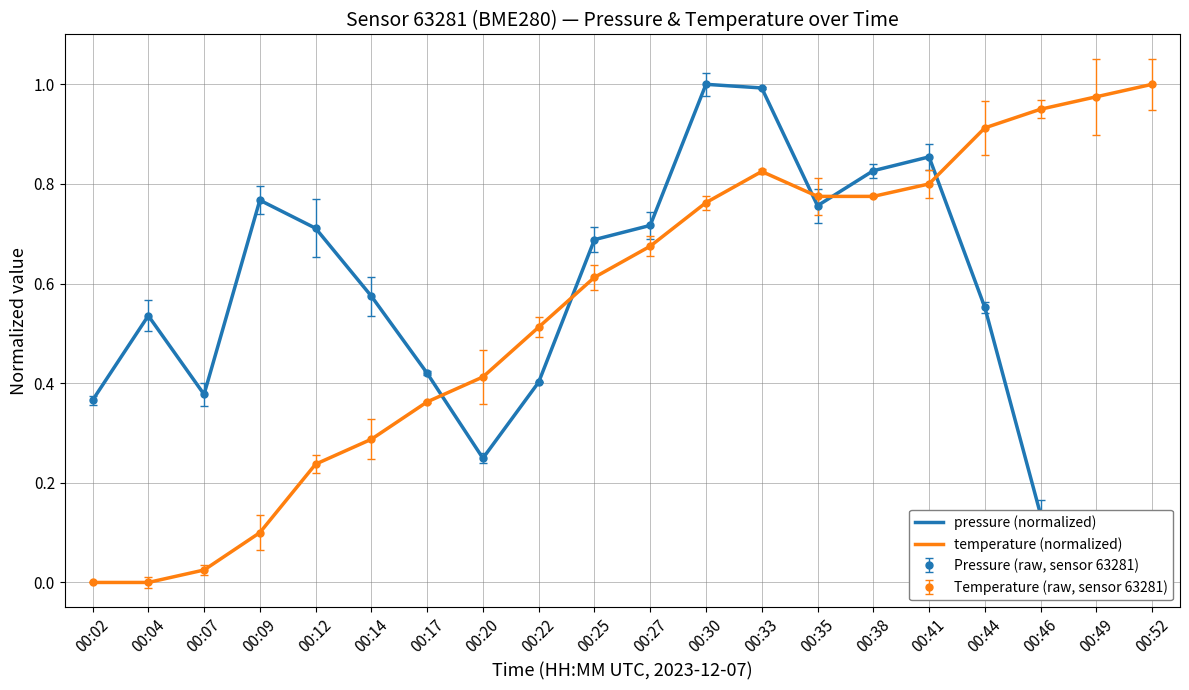

What is the greatest value displayed?

1.0